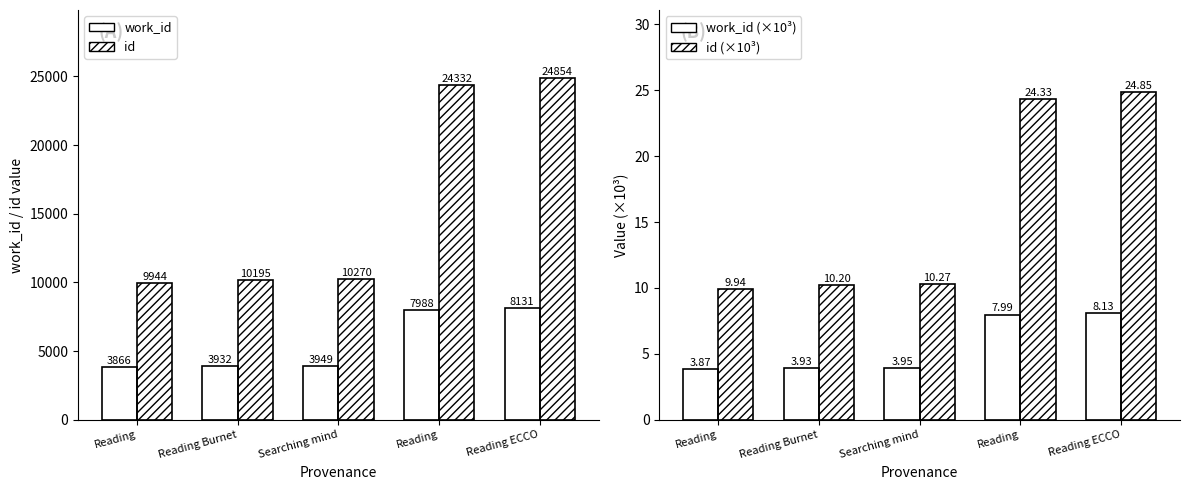

True or false: id (×10³) has a value of 2.8 at Reading.

False